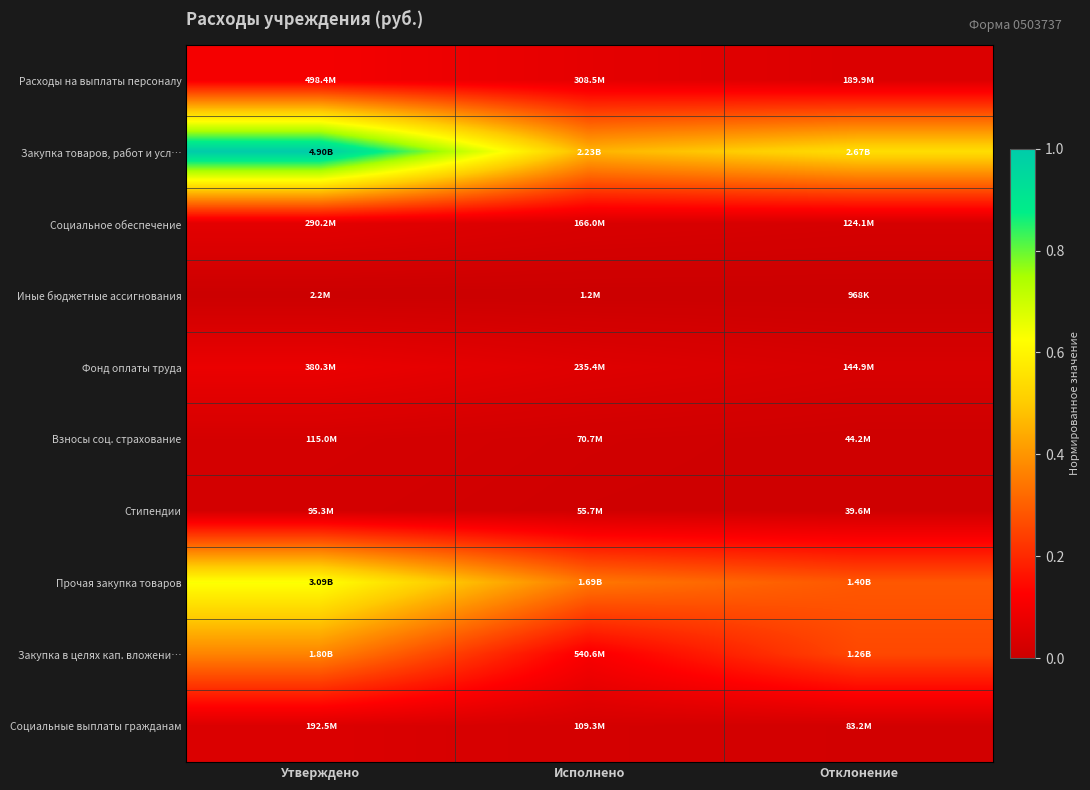

At which category is the sum across all series the highest?

Утверждено